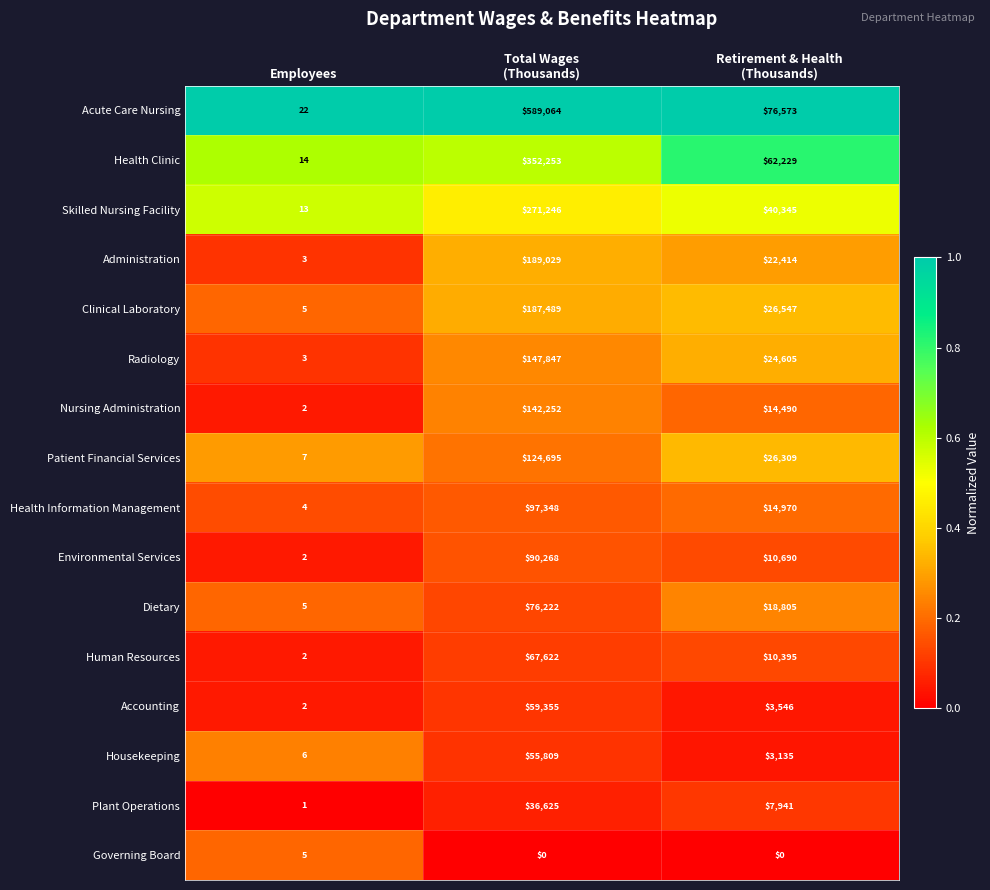

What is the difference between the second highest and minimum values in the Clinical Laboratory series?

26542